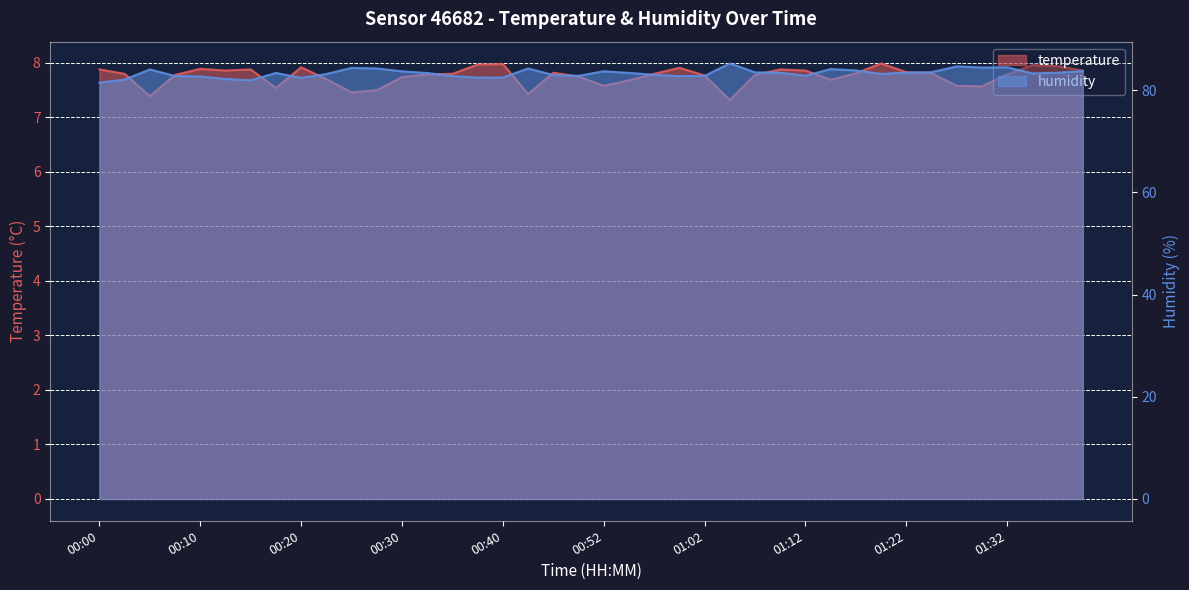

True or false: humidity has more than 2 interior local peaks.

True